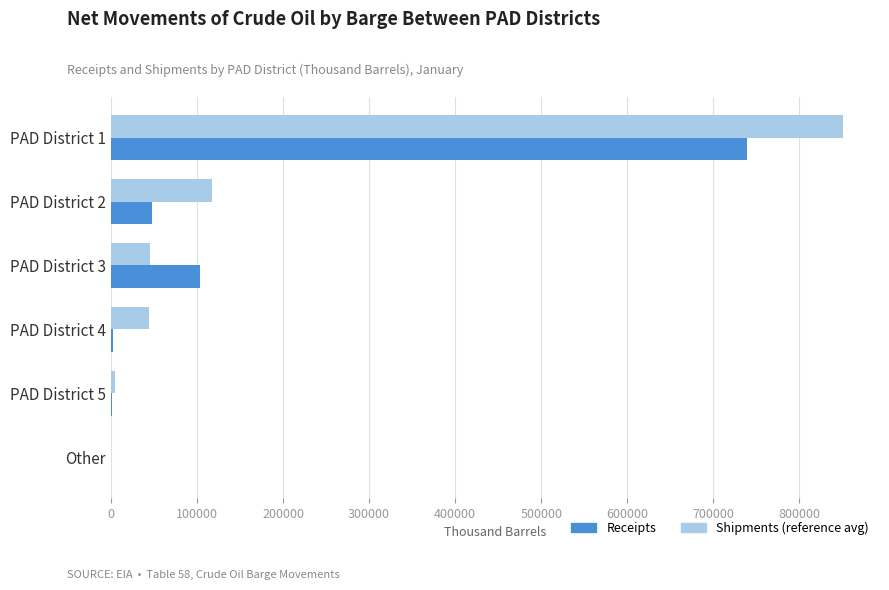

Where is Shipments (reference avg) nearest to the value 425556?

PAD District 2